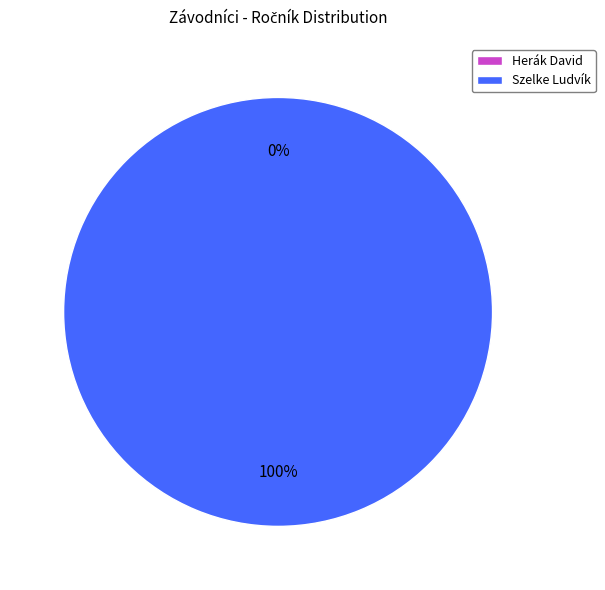

Do Herák David and Szelke Ludvík together represent more than half of the pie?

Yes